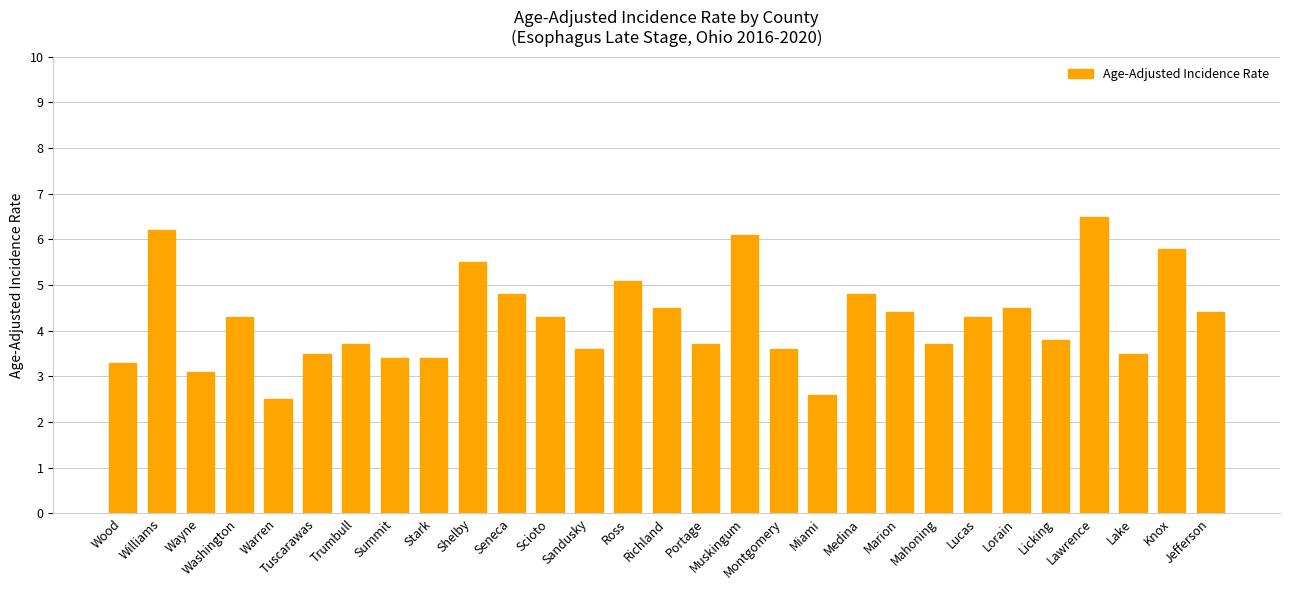

What is the label of the 14th bar from the right?

Portage